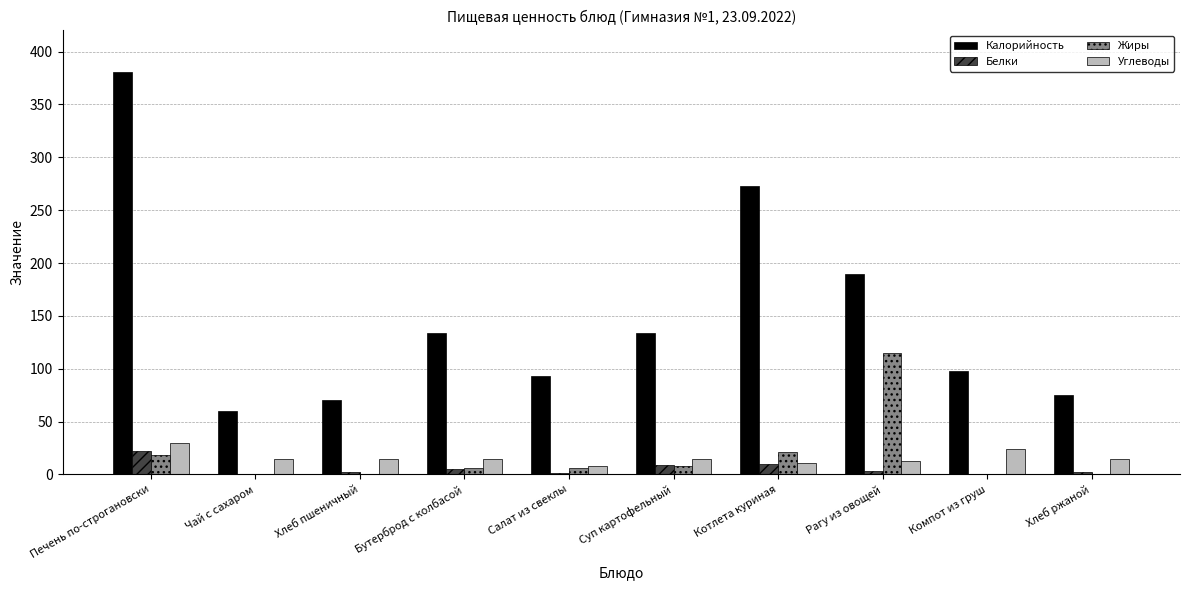

Between Чай с сахаром and Суп картофельный, which series saw the biggest shift?

Калорийность